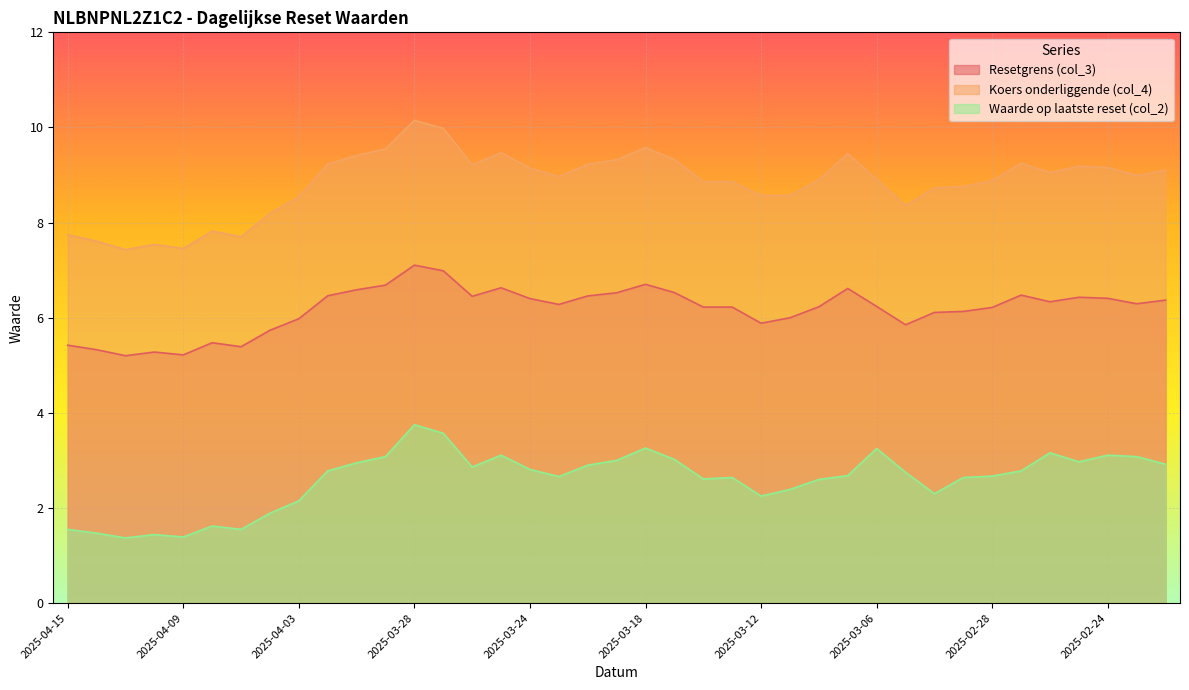

How many lines are shown in the chart?

3